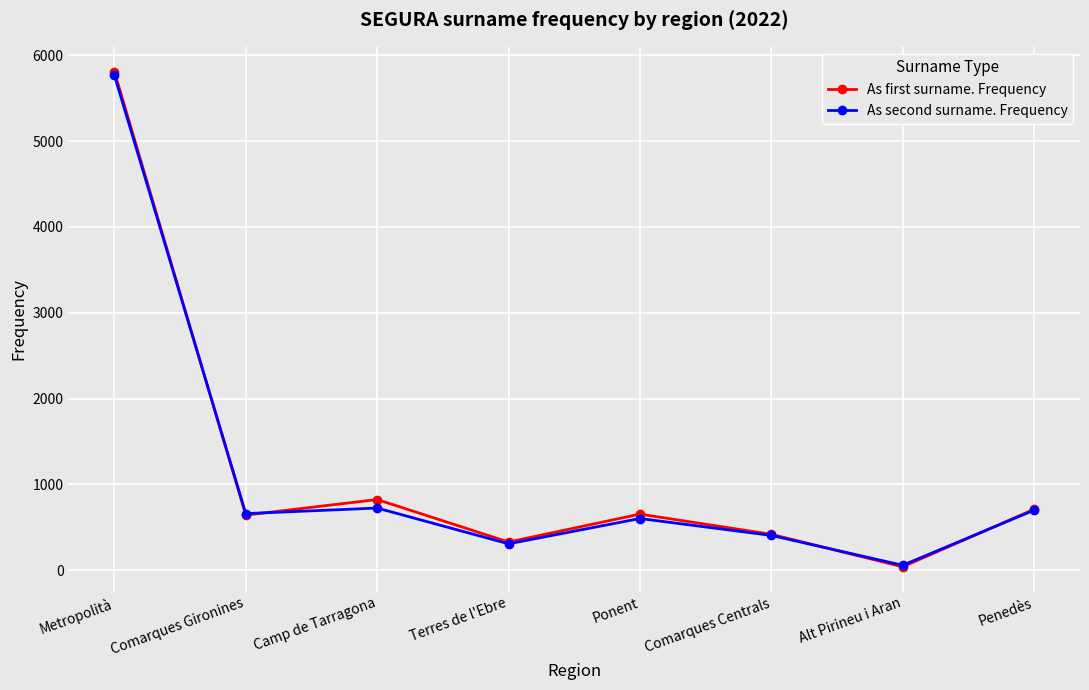

What is the sum of all As second surname. Frequency values?

9220